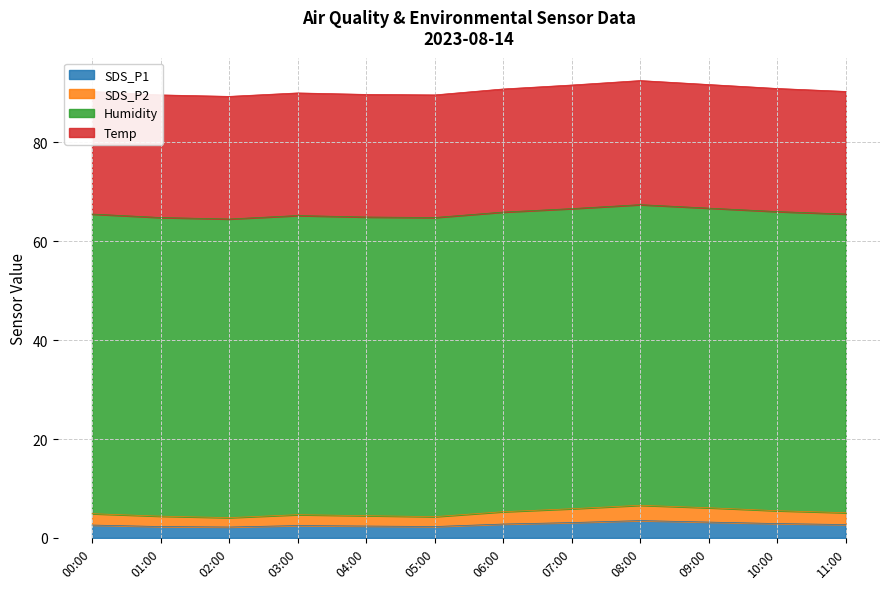

What are all the series names shown in the legend?

SDS_P1, SDS_P2, Humidity, Temp